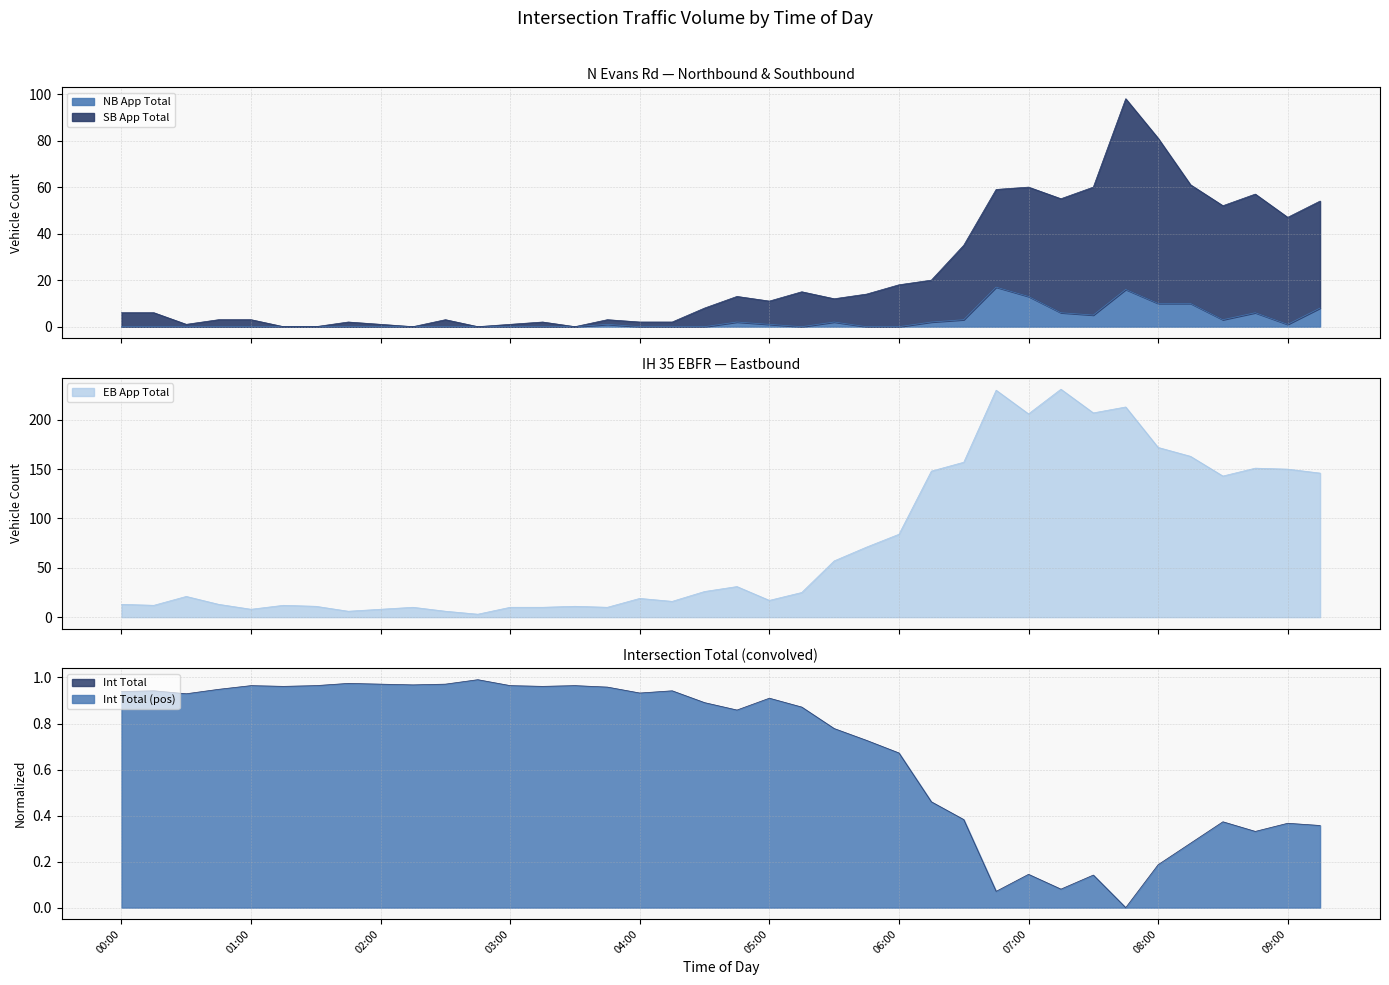

Which series has the widest spread of values?

EB App Total